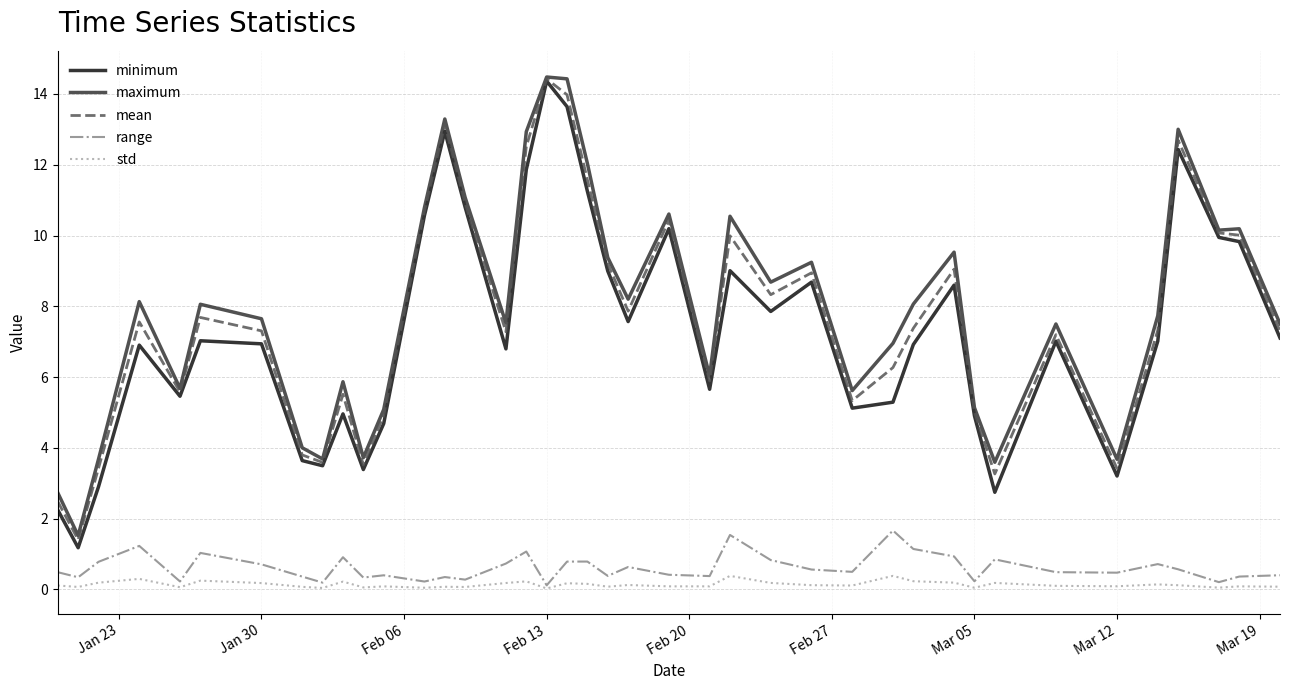

How many lines are shown in the chart?

5